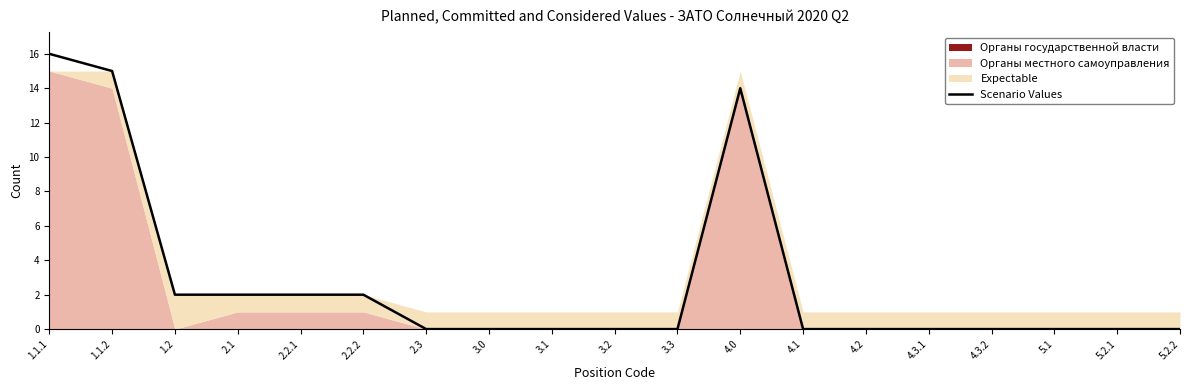

How many lines are shown in the chart?

1